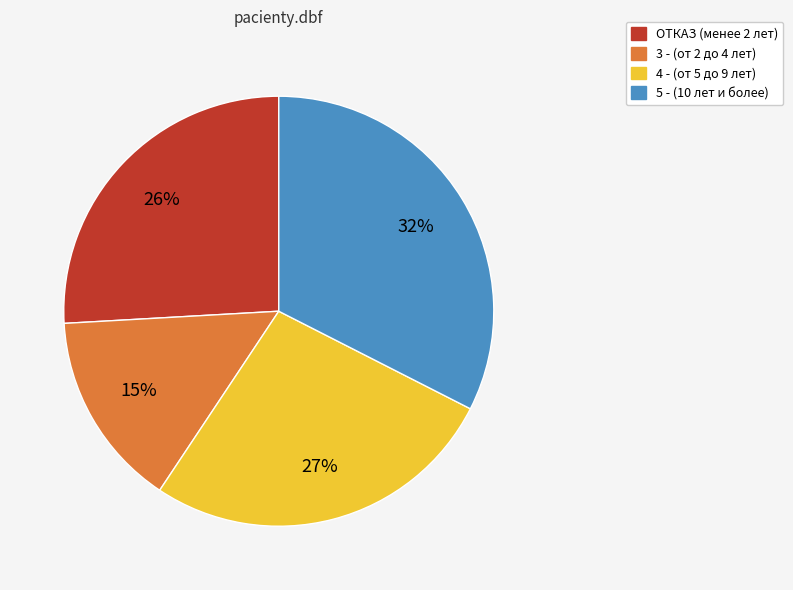

Count the number of slices in the pie.

4